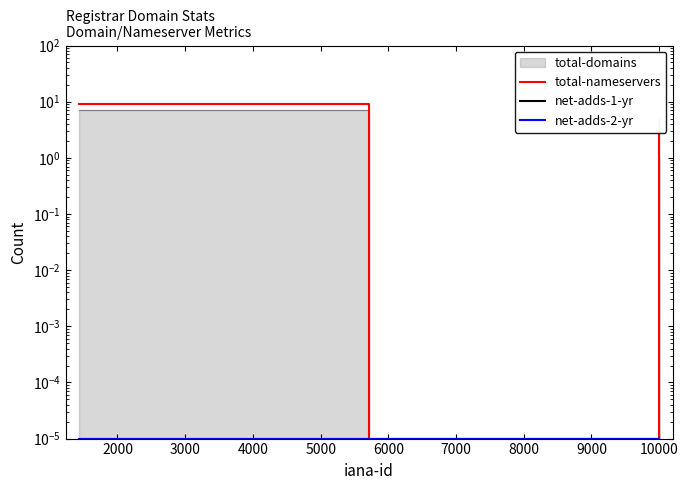

True or false: total-nameservers has more than 0 points higher than both neighbors.

False